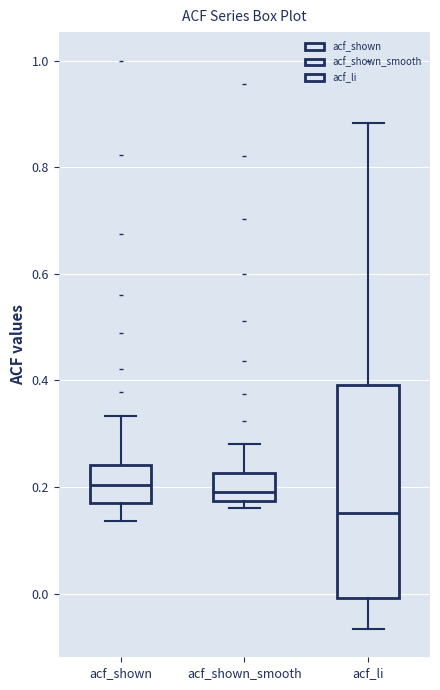

Reading left to right, transcribe this box plot: for each box, give where its median line is, the range the box spans, and where its two whiskers end, as read against the y-axis. The values are not printed on the chart, so give them approximately, as read against the axis.

acf_shown: median 0.20, box 0.18 to 0.24, whiskers 0.14 to 0.34
acf_shown_smooth: median 0.20, box 0.18 to 0.22, whiskers 0.16 to 0.28
acf_li: median 0.16, box 0.00 to 0.40, whiskers -0.06 to 0.88